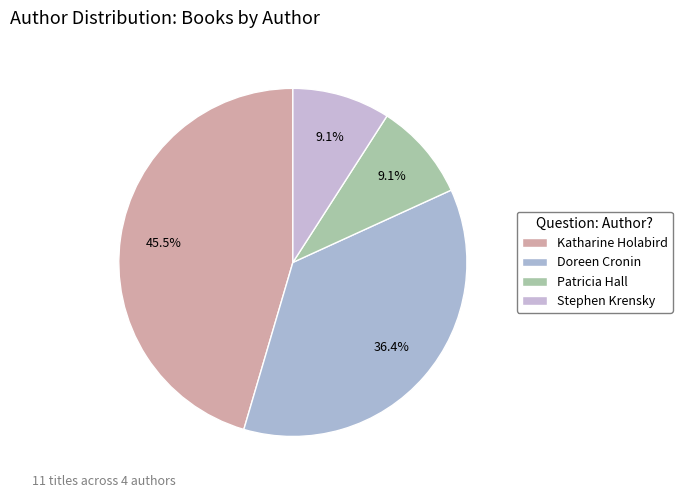

To the nearest percent, what is the combined percentage of Doreen Cronin and Patricia Hall?

45%